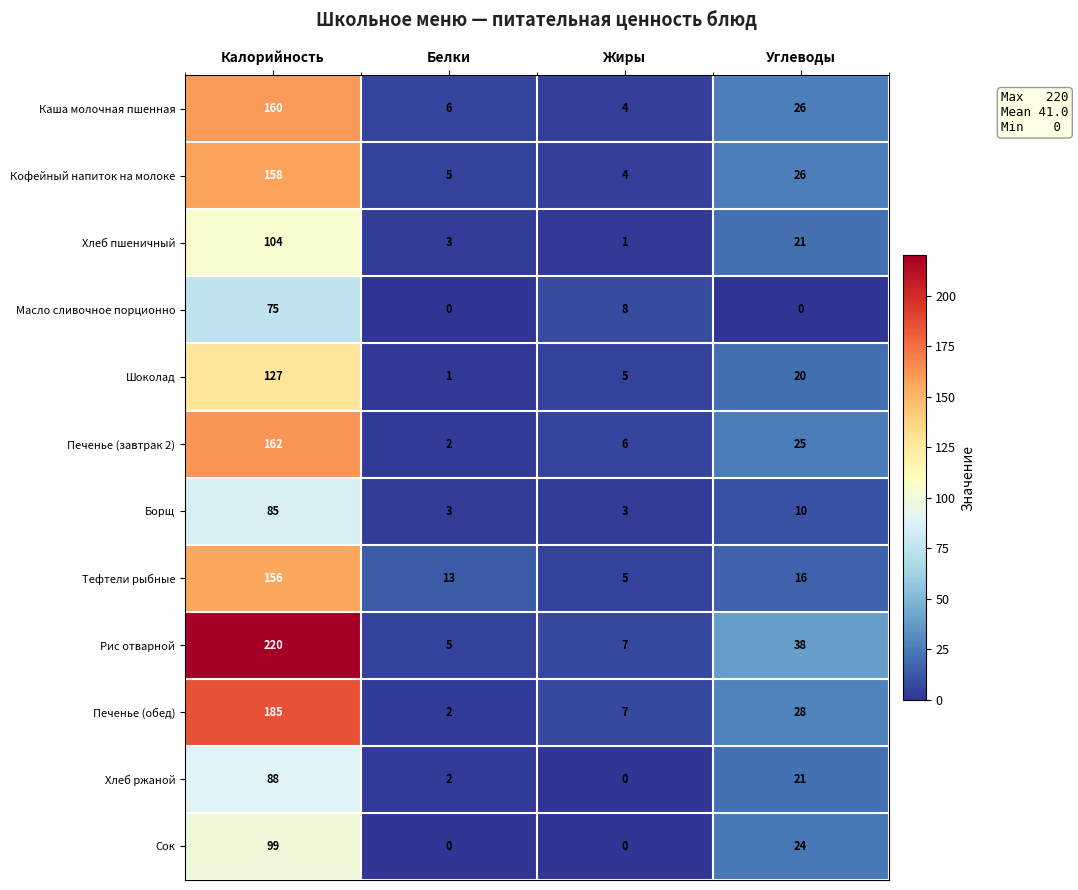

Count the number of data series in this chart.

12